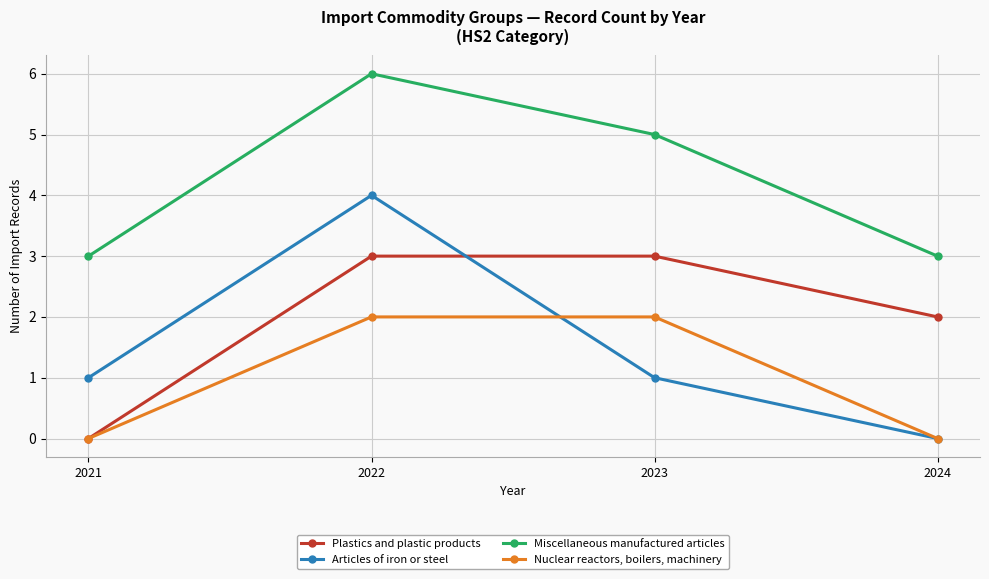

Reading left to right, extract all data points from this chart.

Plastics and plastic products: 0	3	3	2
Articles of iron or steel: 1	4	1	0
Miscellaneous manufactured articles: 3	6	5	3
Nuclear reactors, boilers, machinery: 0	2	2	0